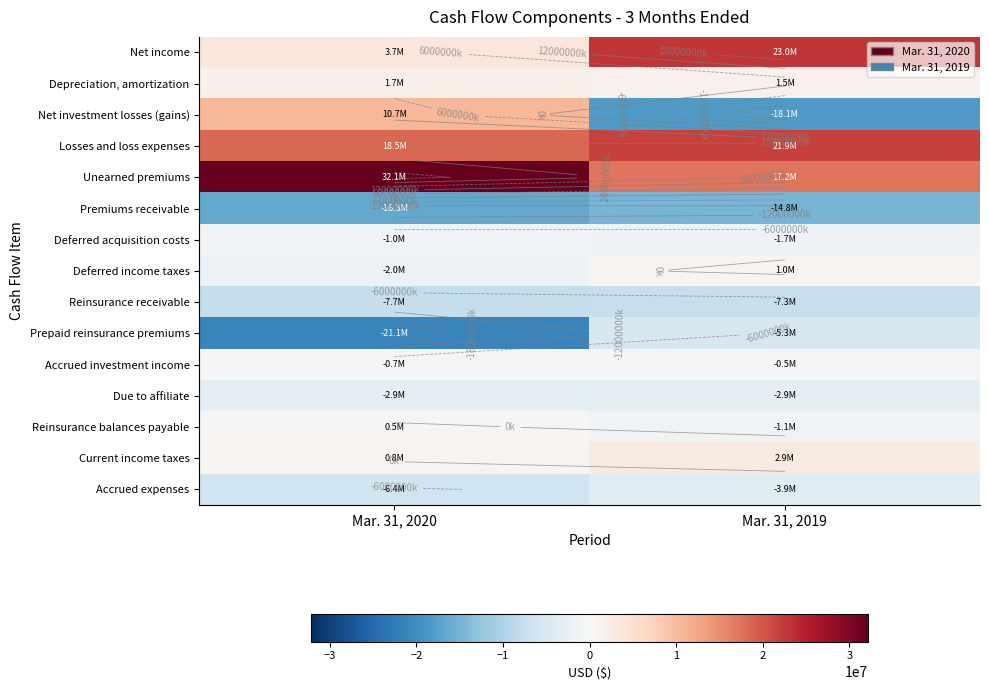

What is the average value of the Reinsurance receivable series?

-7536062